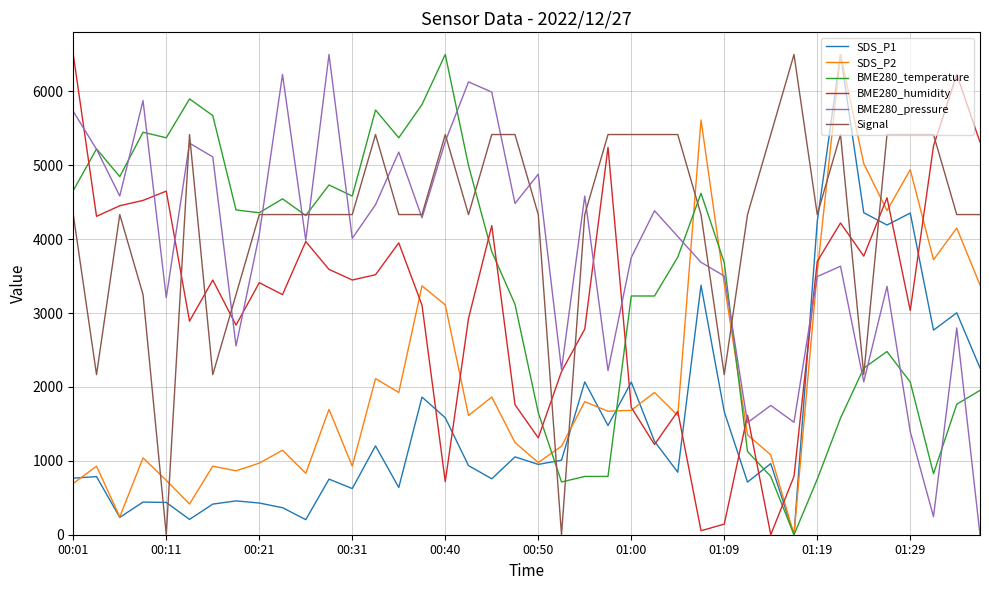

What is the difference between the maximum and minimum values in the BME280_temperature series?

6500.0